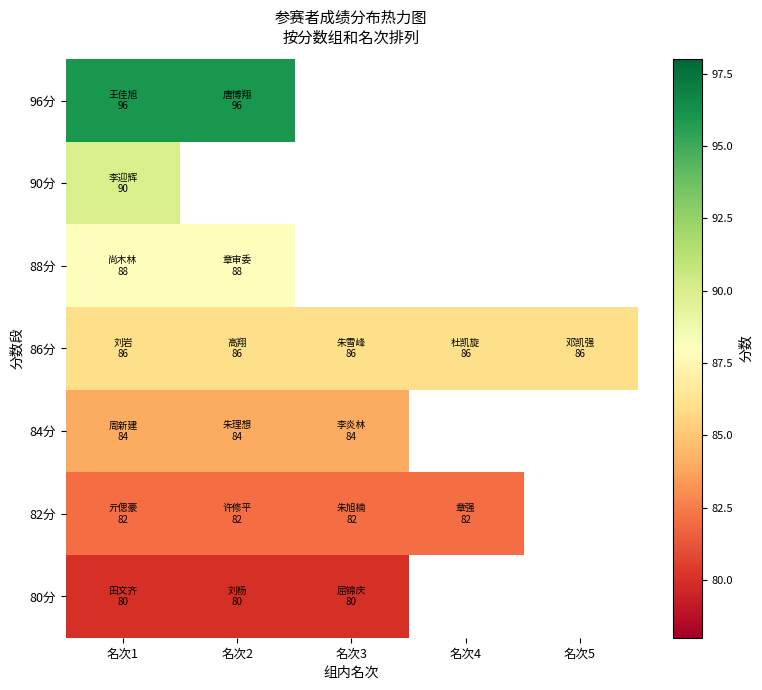

What is the minimum value for 82分?

82.0